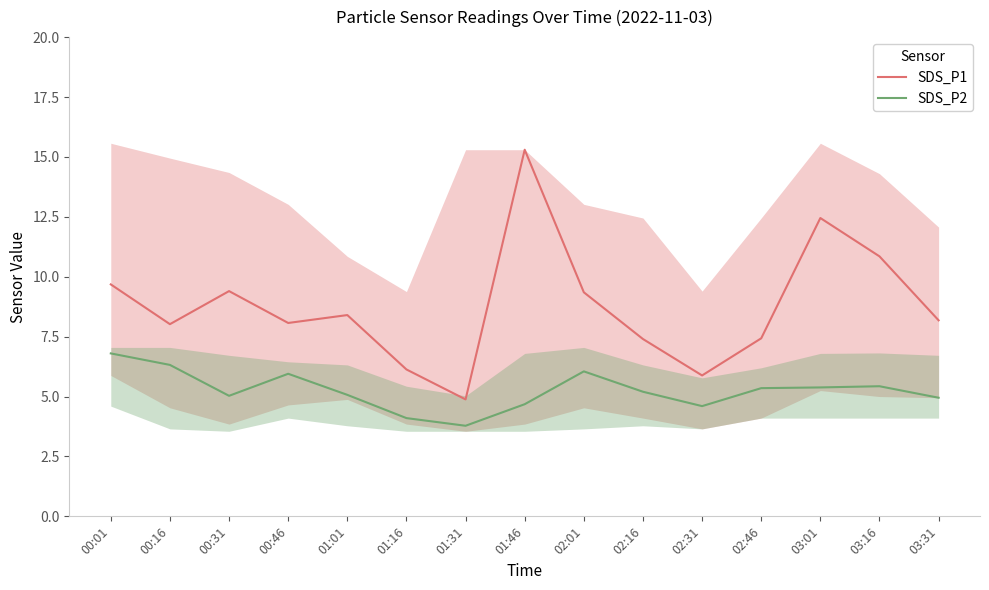

The SDS_P1 series shows 12.5 at 02:46. True or false?

False